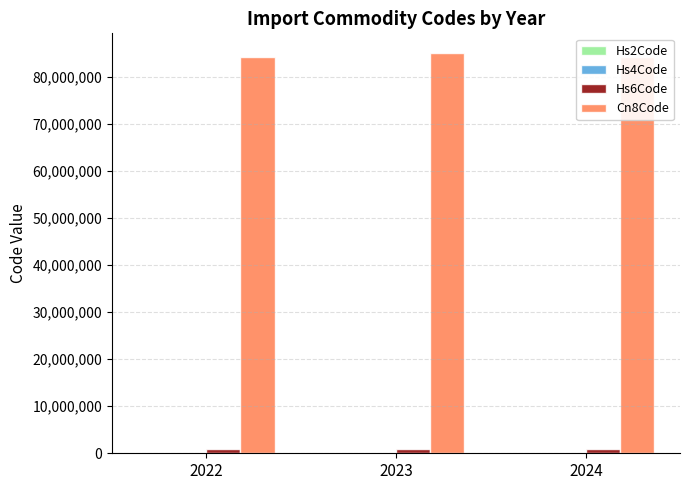

How many values in the Hs6Code series exceed 843131?

1